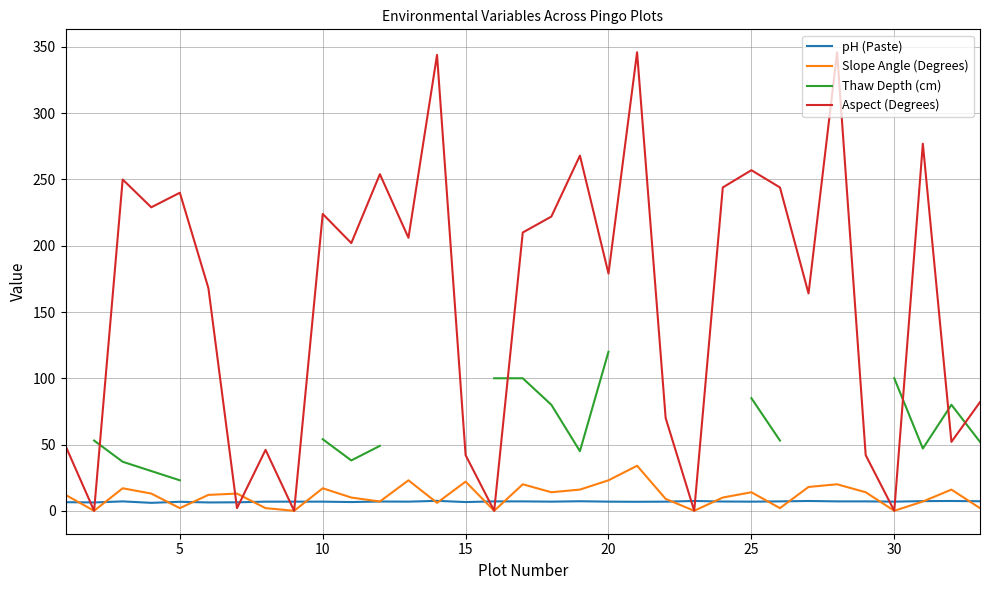

How many intersections are there between Aspect (Degrees) and pH (Paste)?

12